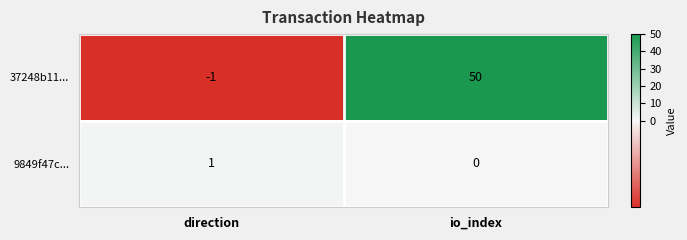

The value of 37248b11... at direction is -1. True or false?

True